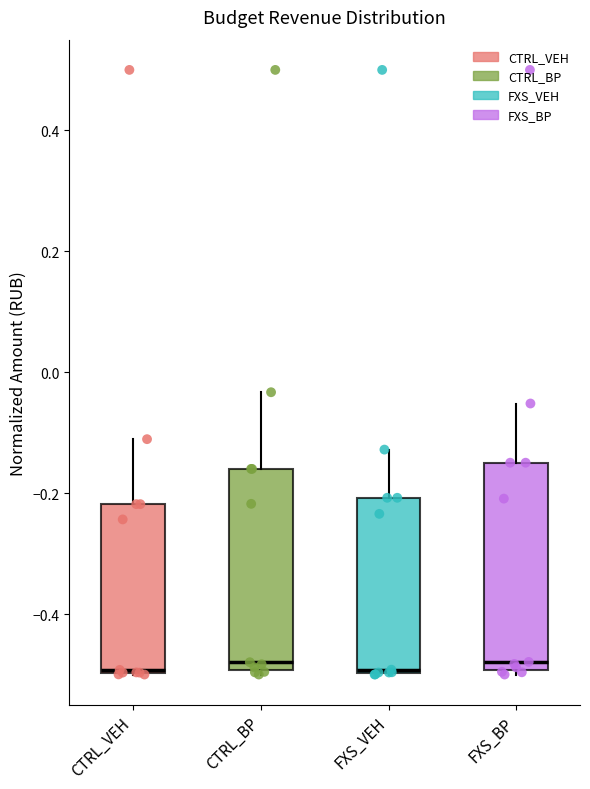

Reading left to right, transcribe this box plot: for each box, give where its median line is, the range the box spans, and where its two whiskers end, as read against the y-axis. The values are not printed on the chart, so give them approximately, as read against the axis.

CTRL_VEH: median -0.50, box -0.50 to -0.22, whiskers -0.50 to -0.12
CTRL_BP: median -0.48, box -0.50 to -0.16, whiskers -0.50 (just below the box's lower edge) to -0.04
FXS_VEH: median -0.50, box -0.50 to -0.20, whiskers -0.50 to -0.12
FXS_BP: median -0.48, box -0.50 to -0.14, whiskers -0.50 (just below the box's lower edge) to -0.06